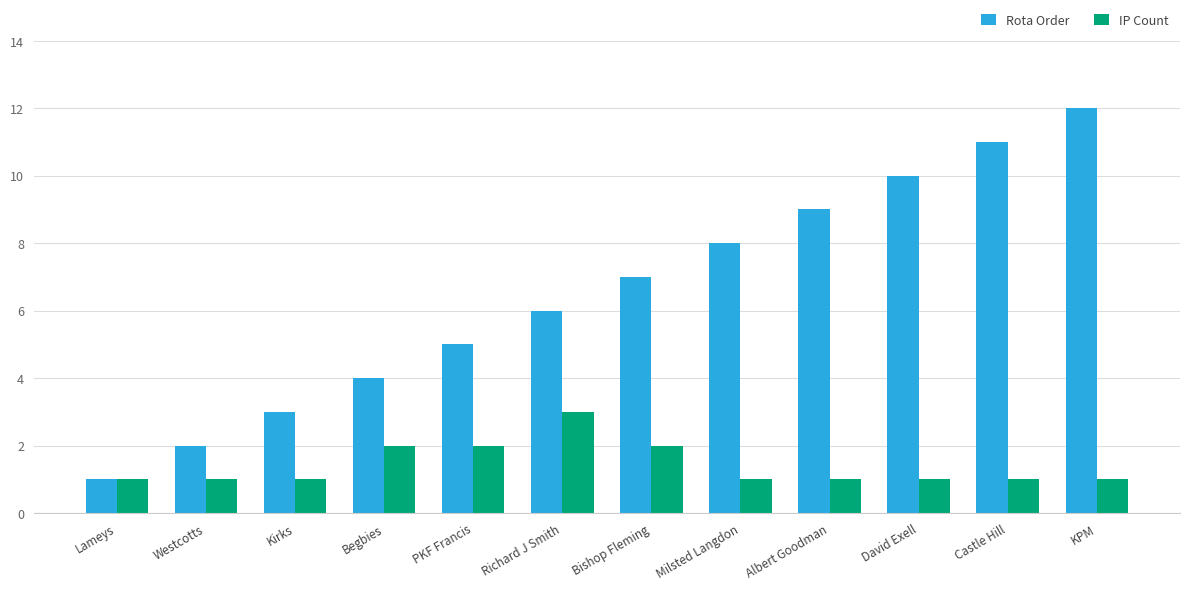

What are all the series names shown in the legend?

Rota Order, IP Count